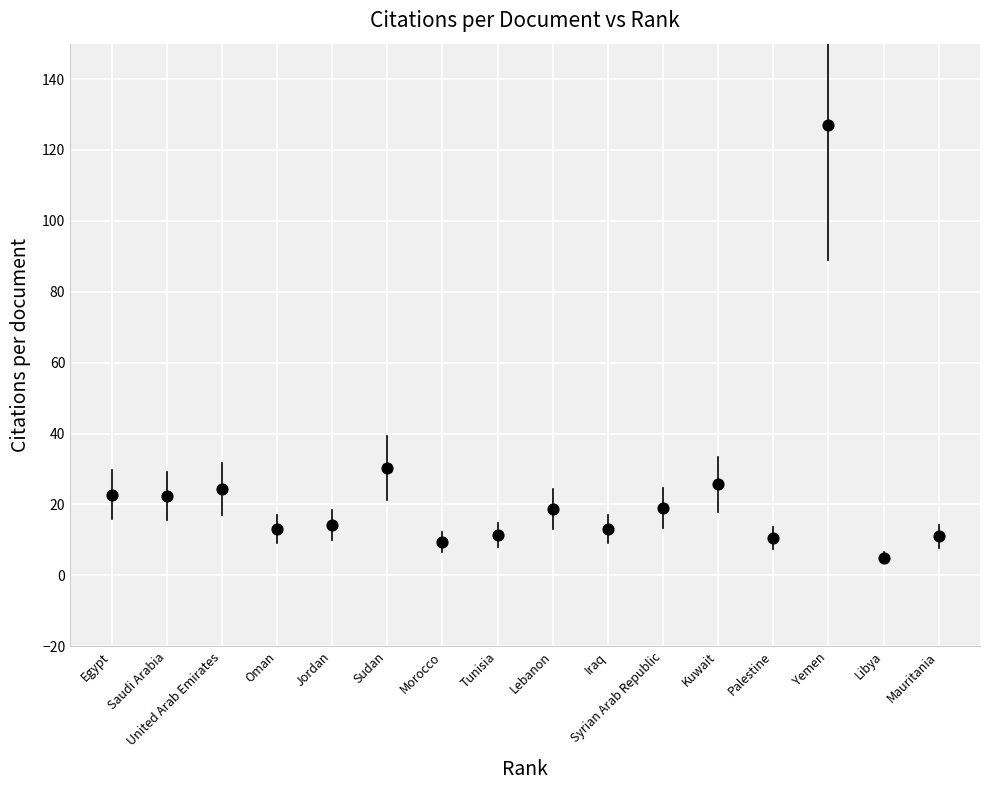

What Y value in the scatter plot is closest to 66?

30.3